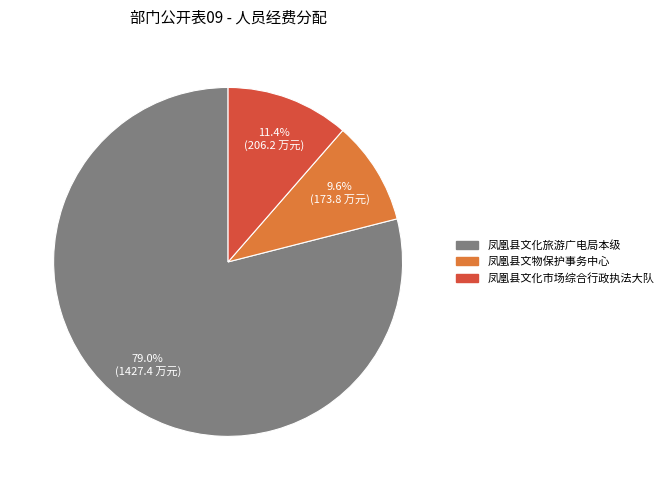

The 凤凰县文化旅游广电局本级 slice represents 64% of the pie. True or false?

False